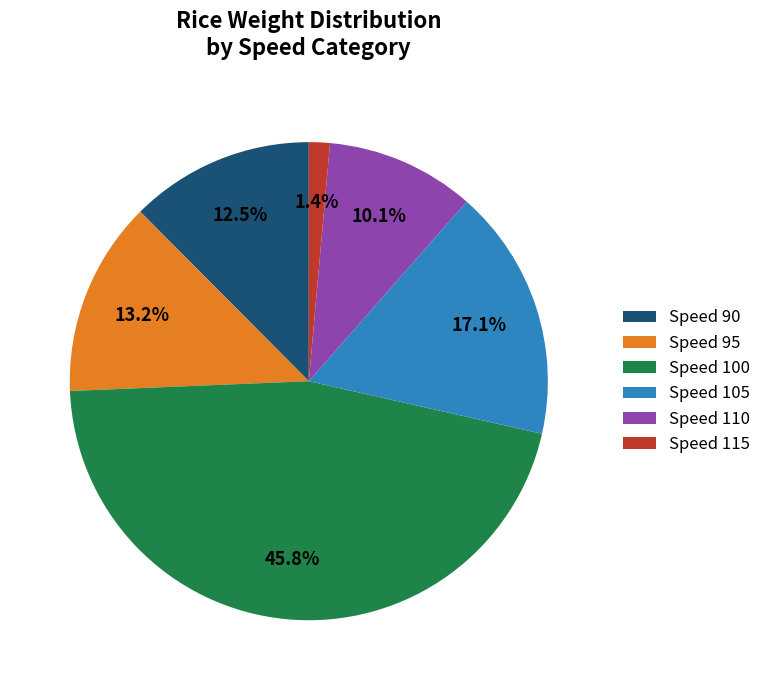

What percentage is NOT represented by Speed 90?

87.5%